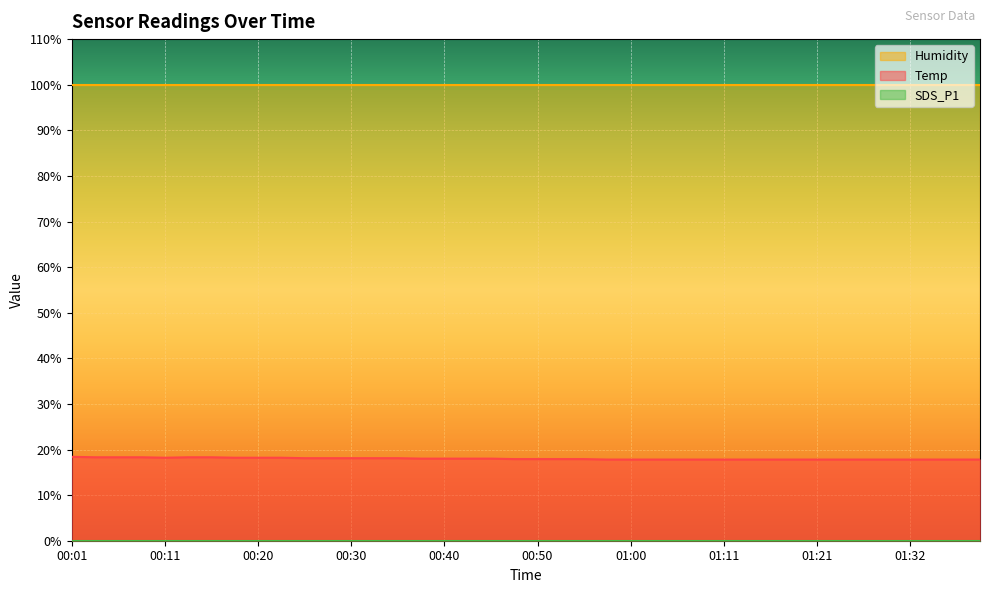

Which series has the largest total across all categories?

Humidity